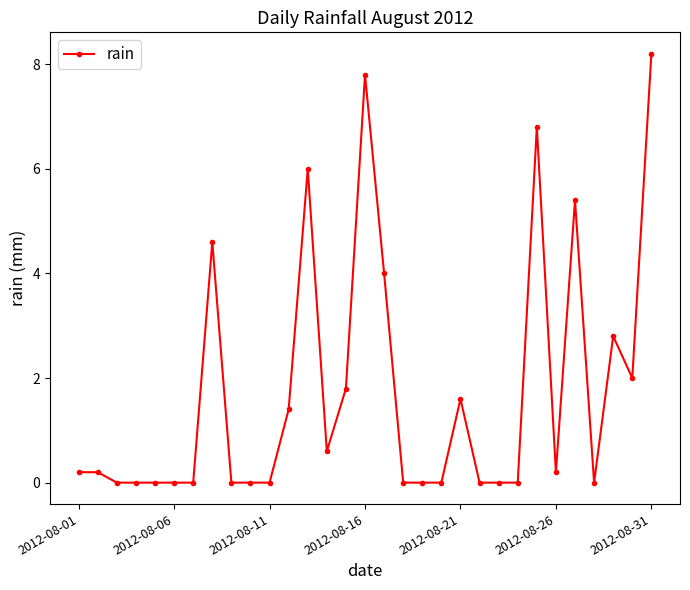

What is the difference between the maximum and minimum values?

8.2